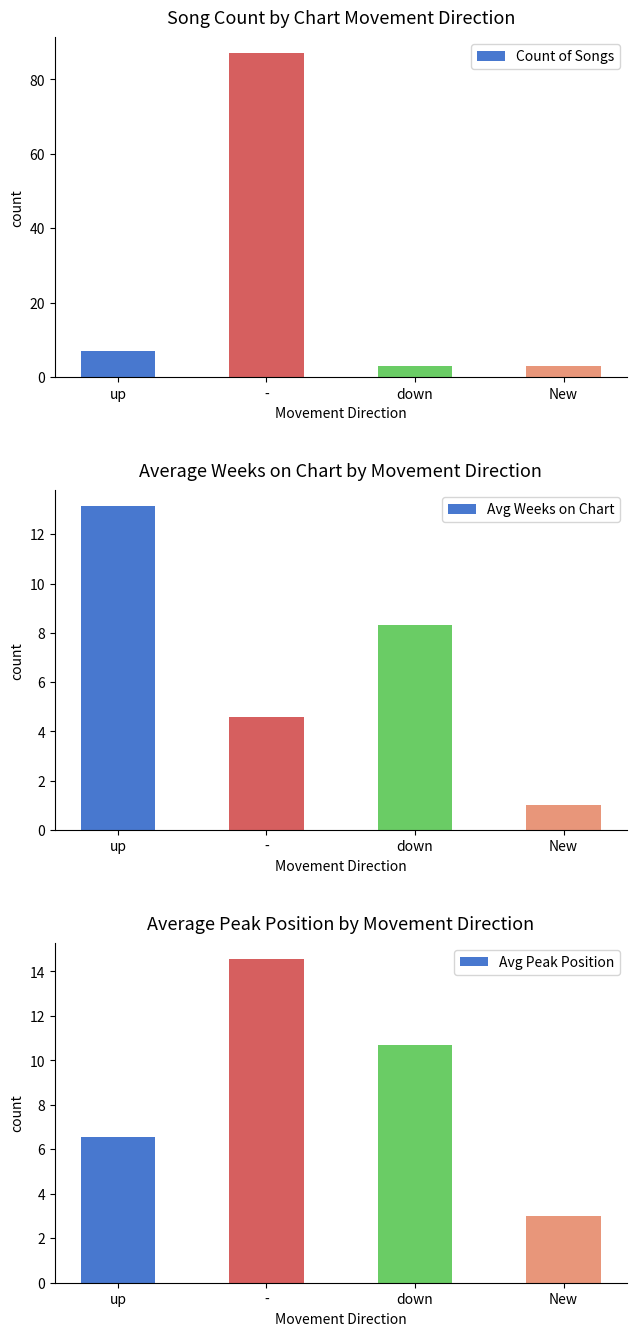

What position from the right is -?

3